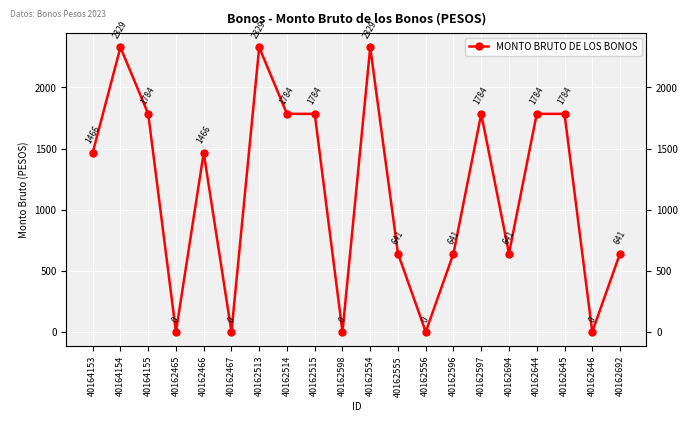

How many data points does each series have?

20